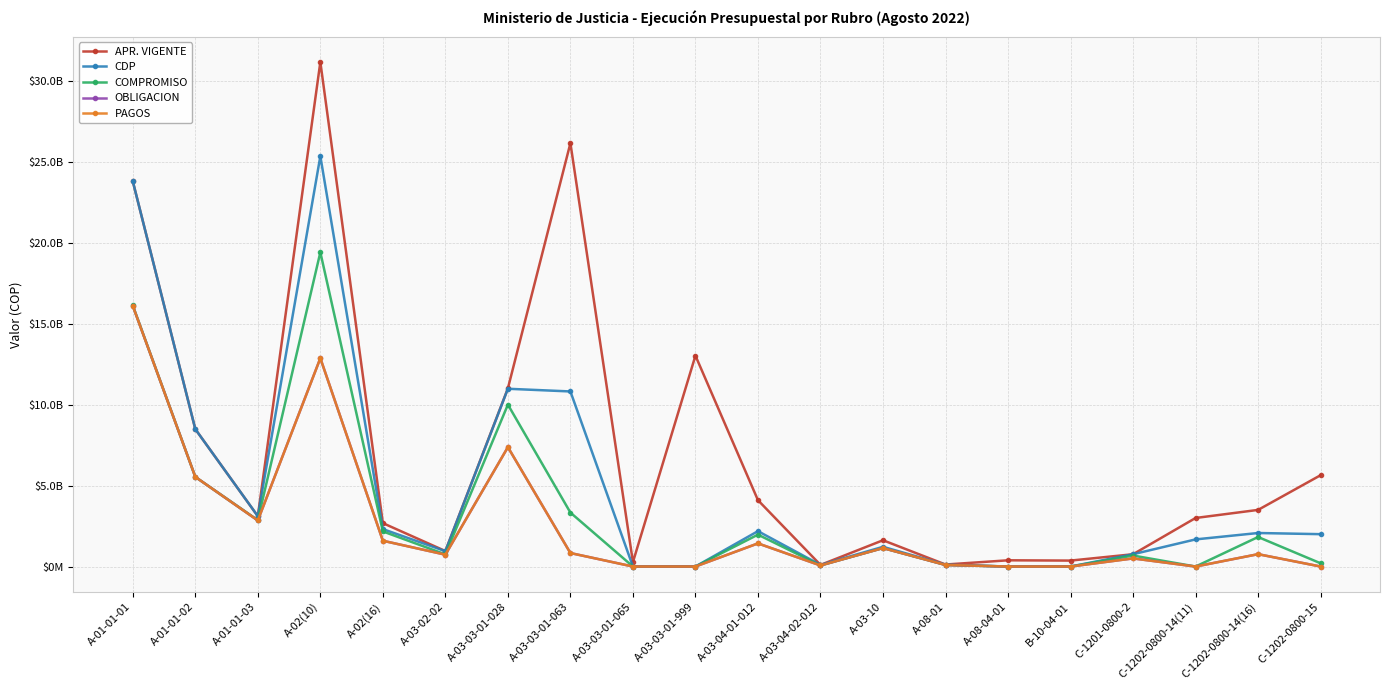

Is this an area chart (filled region under the line)?

No